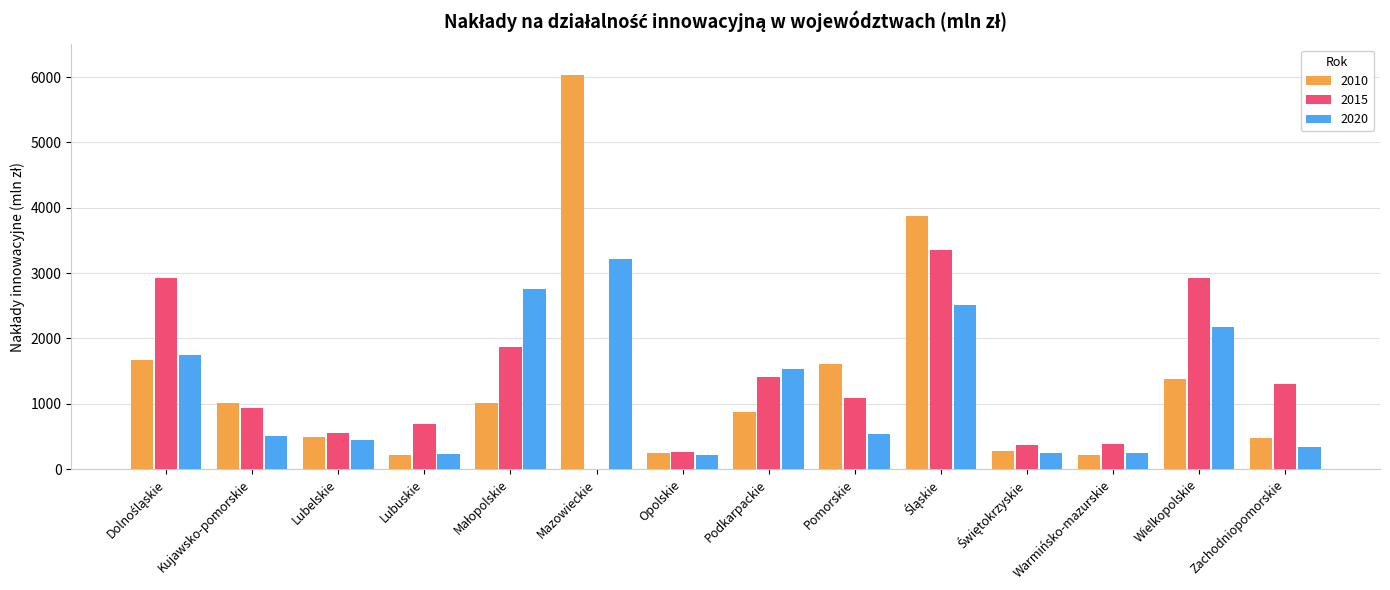

What is the approximate value of 2010 at Podkarpackie?

871.4